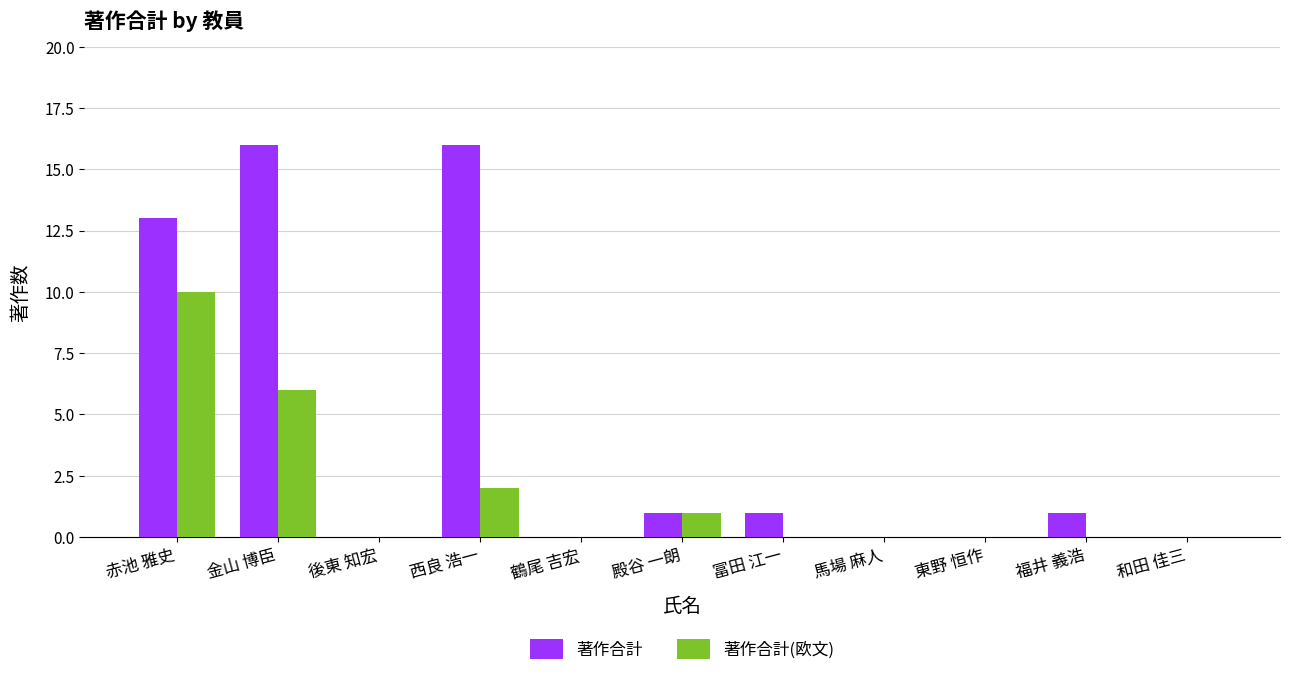

Are the bars horizontal?

No